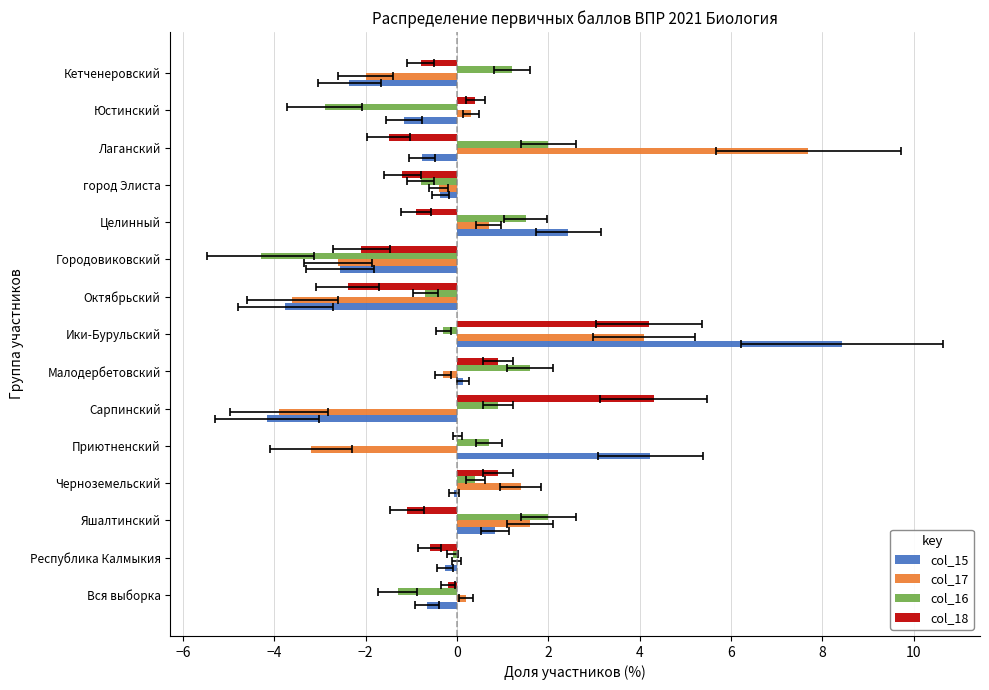

Between Вся выборка and Городовиковский, which series saw the biggest shift?

col_16